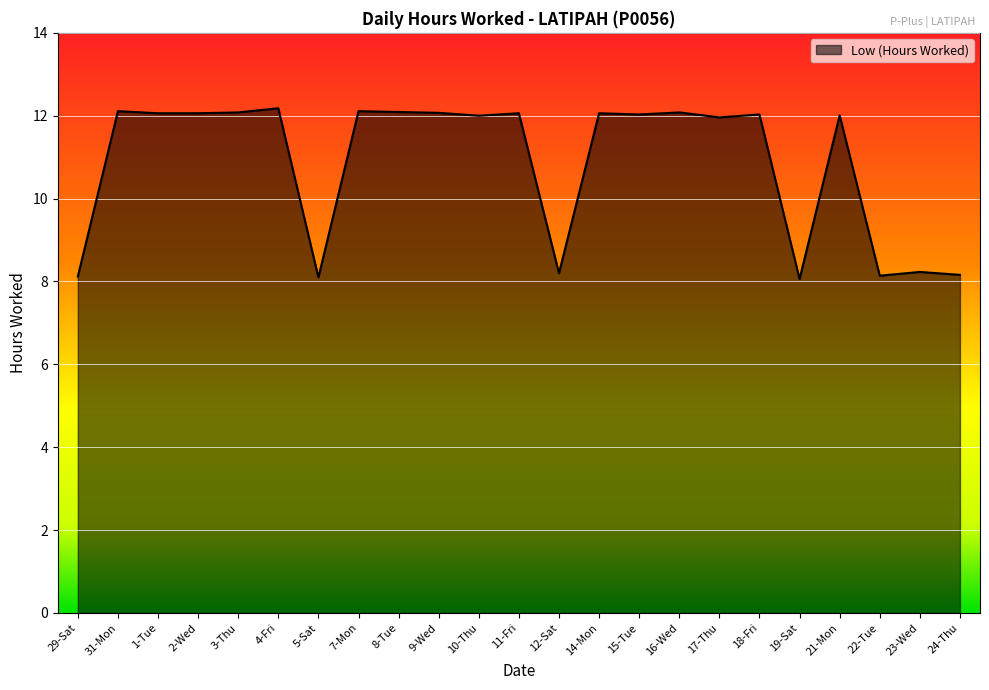

What is the difference between the maximum and minimum values?

4.1